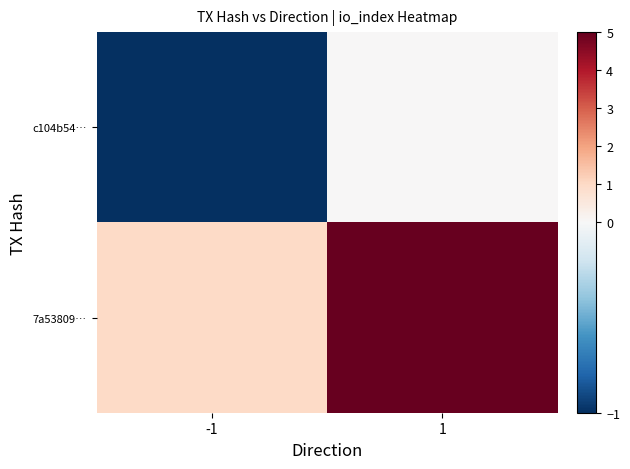

Which series has the largest total across all categories?

7a53809…